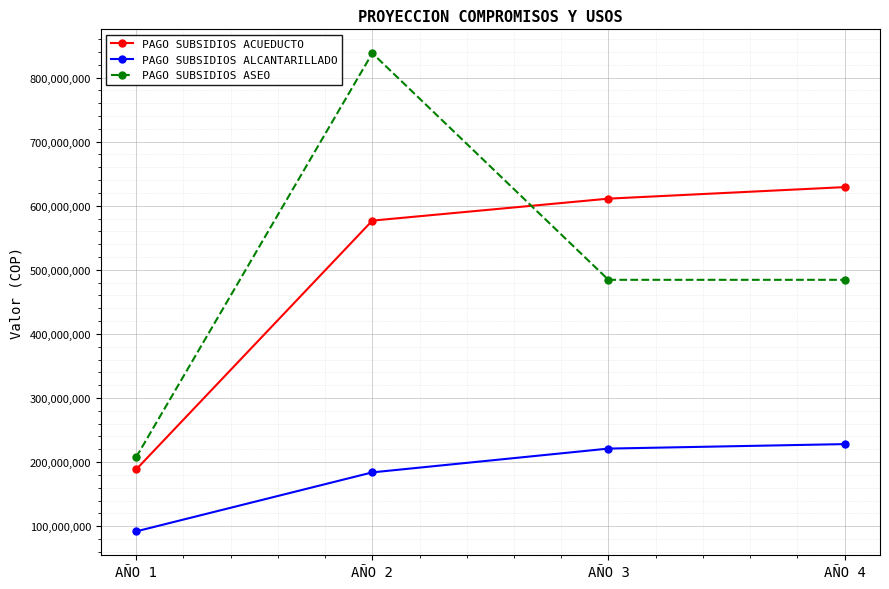

Is the value of PAGO SUBSIDIOS ALCANTARILLADO at AÑO 1 greater than the value of PAGO SUBSIDIOS ACUEDUCTO at AÑO 1?

No